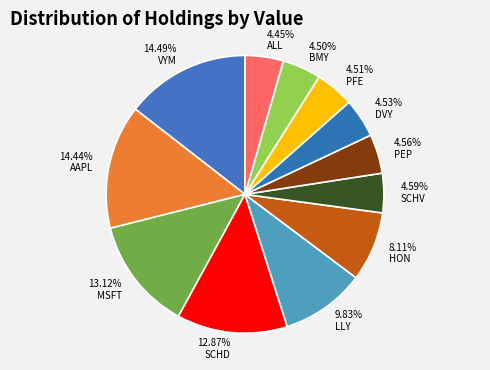

The MSFT slice represents 28% of the pie. True or false?

False